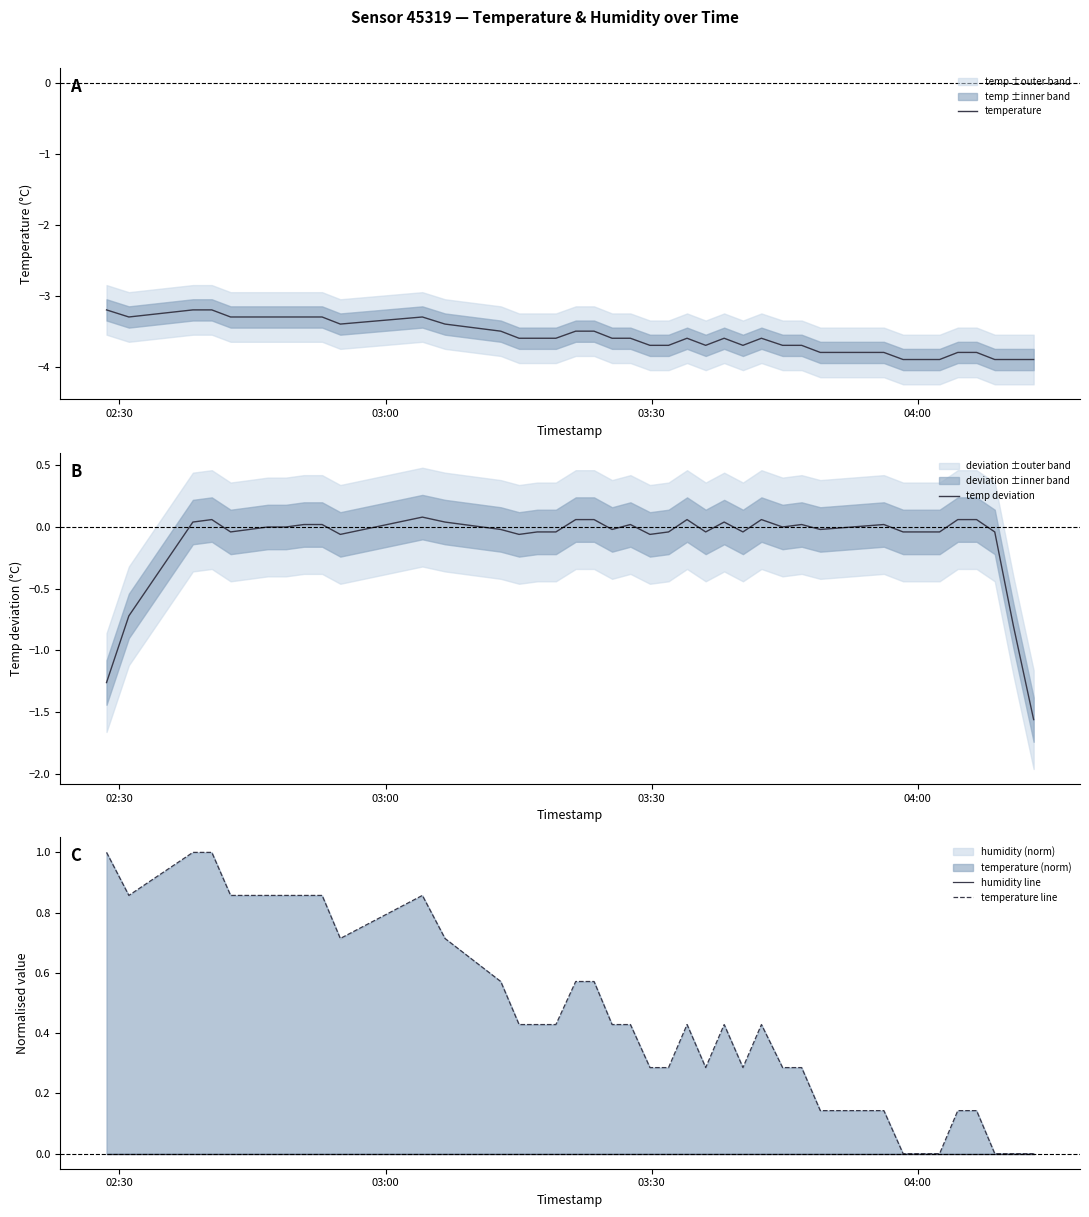

What is the maximum value for temperature?

-3.2